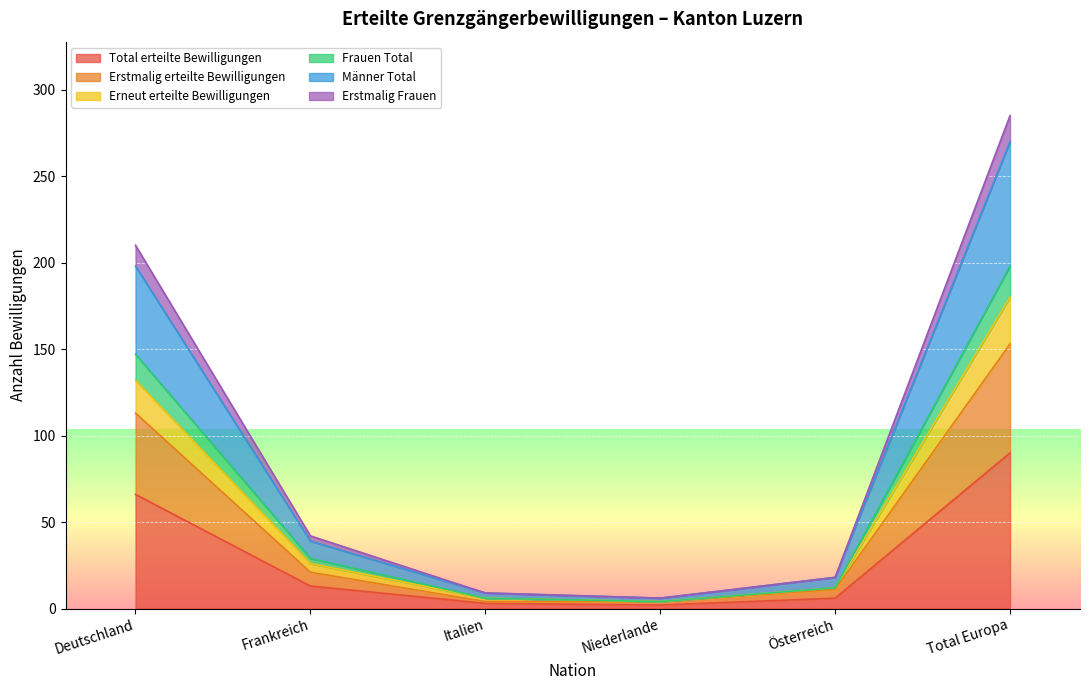

How many distinct data groups are displayed?

6